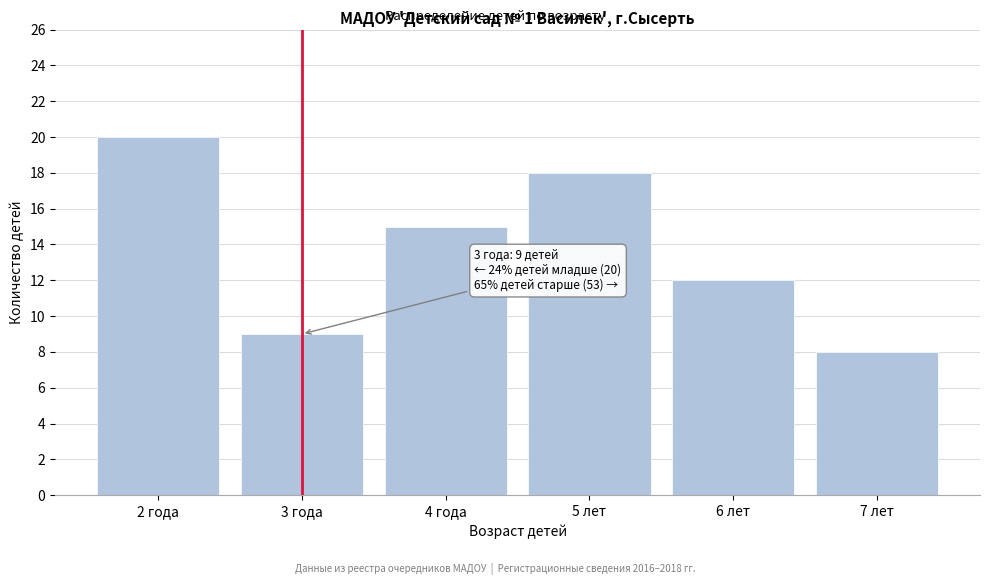

Reading left to right, what are all the values shown in this chart?

2 года=20	3 года=9	4 года=15	5 лет=18	6 лет=12	7 лет=8